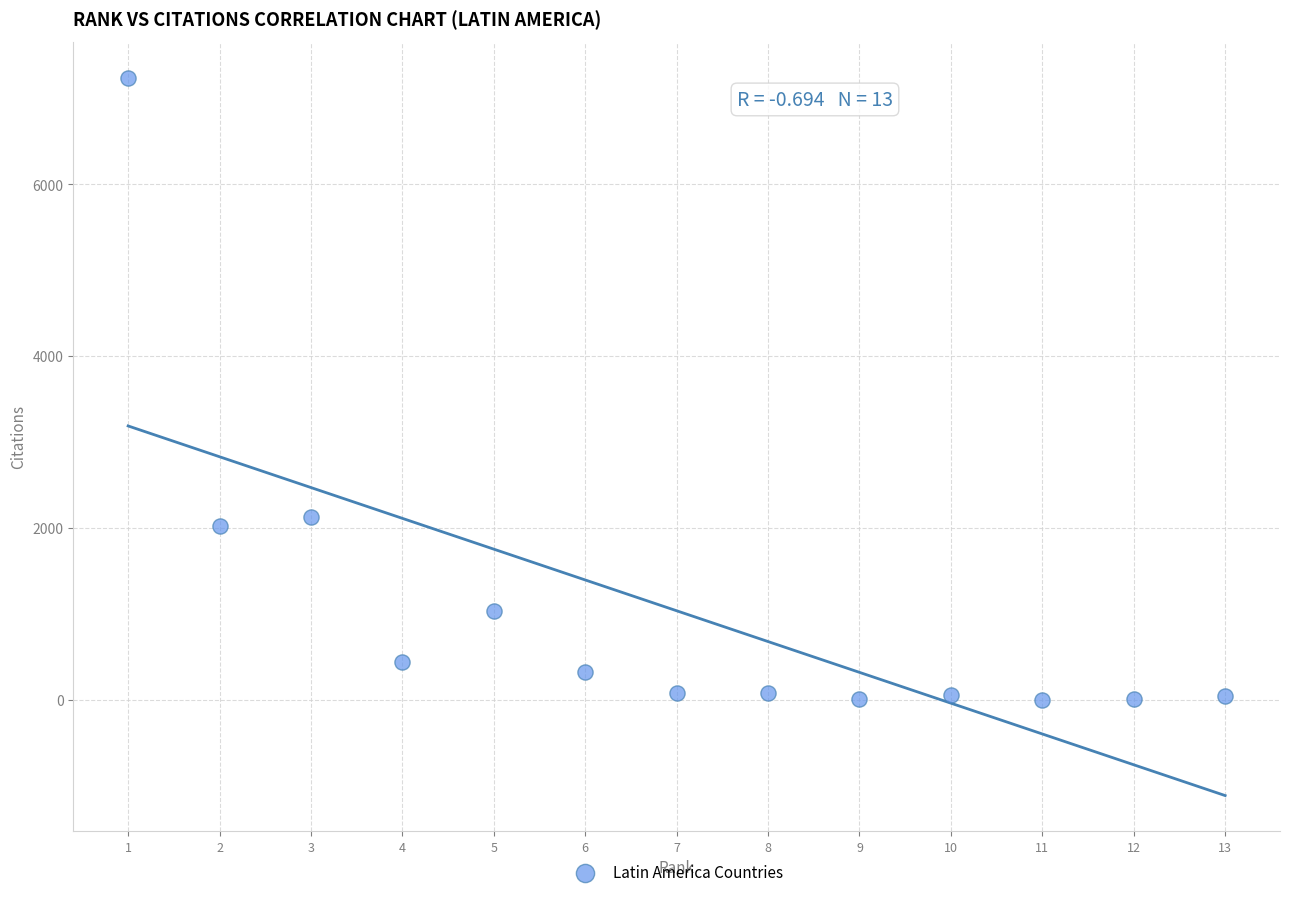

What Y value in the scatter plot is closest to 3620?

2132